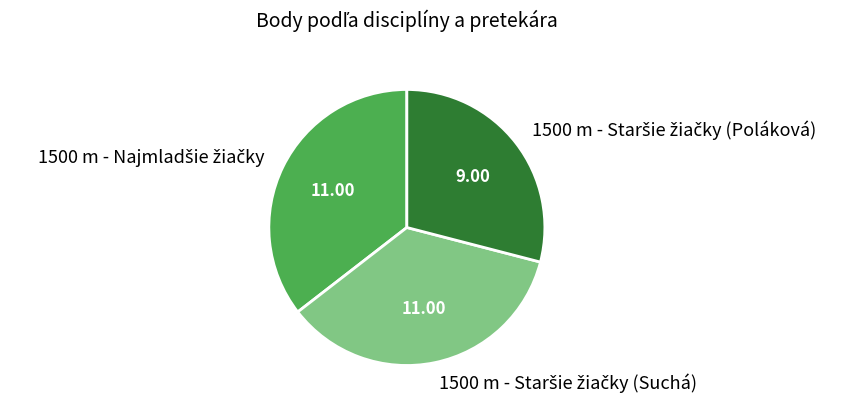

Is there any slice that represents more than half of the pie?

No